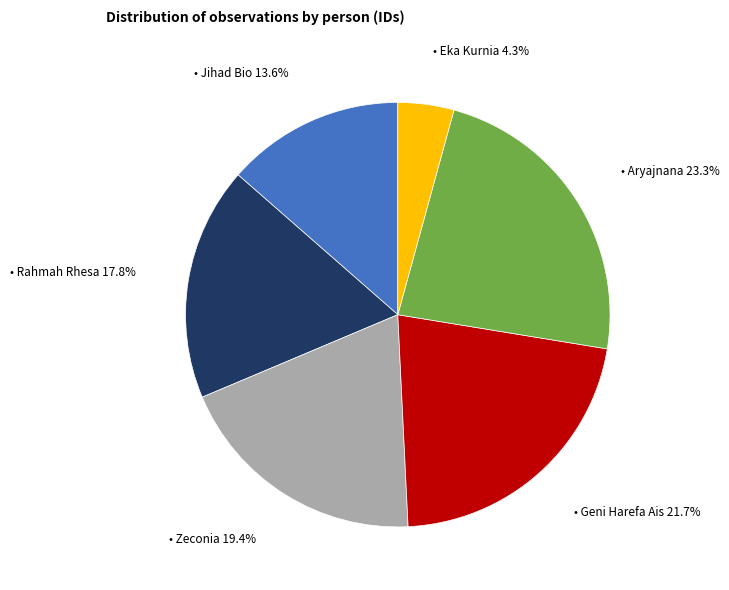

Is there any slice that represents more than half of the pie?

No